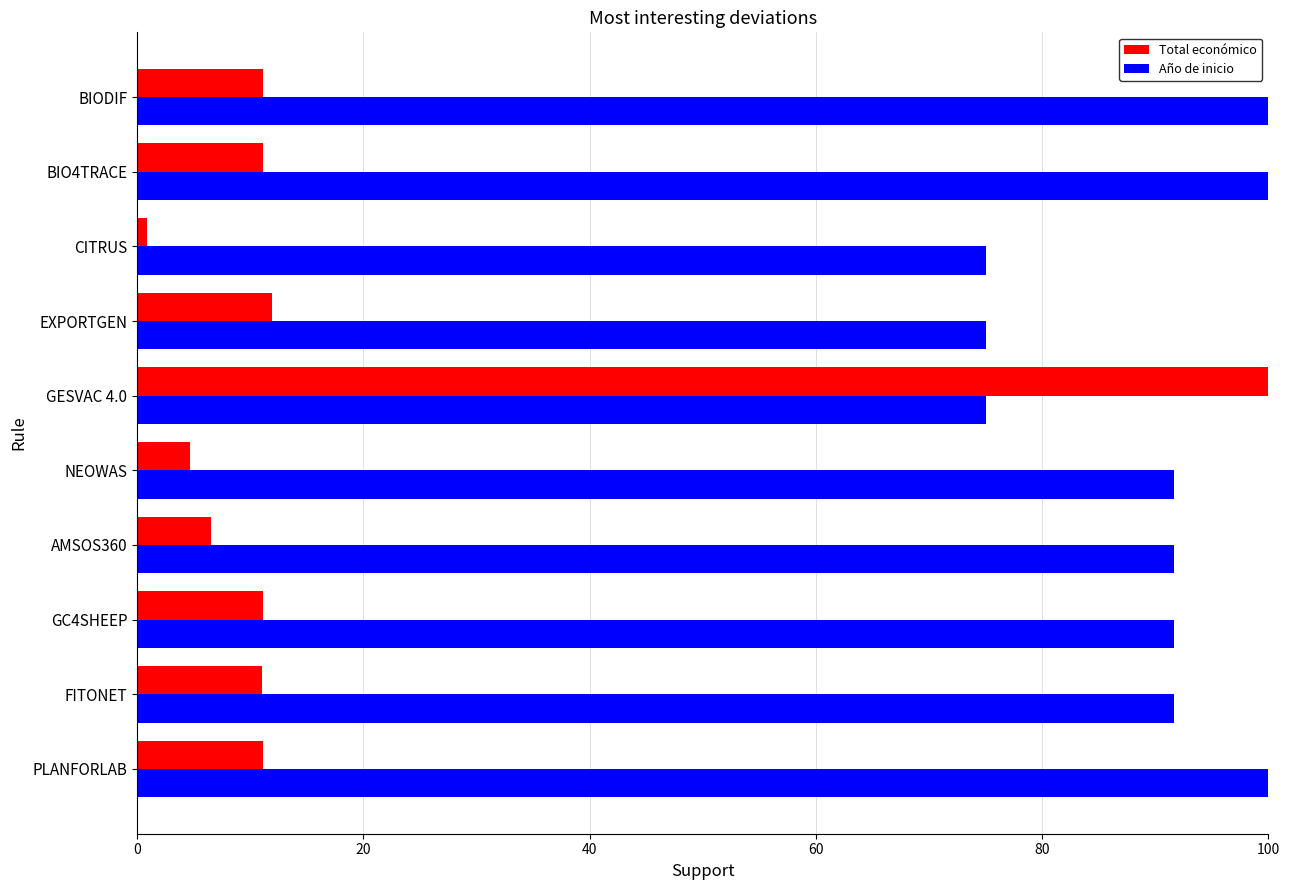

Which series has the widest spread of values?

Total económico